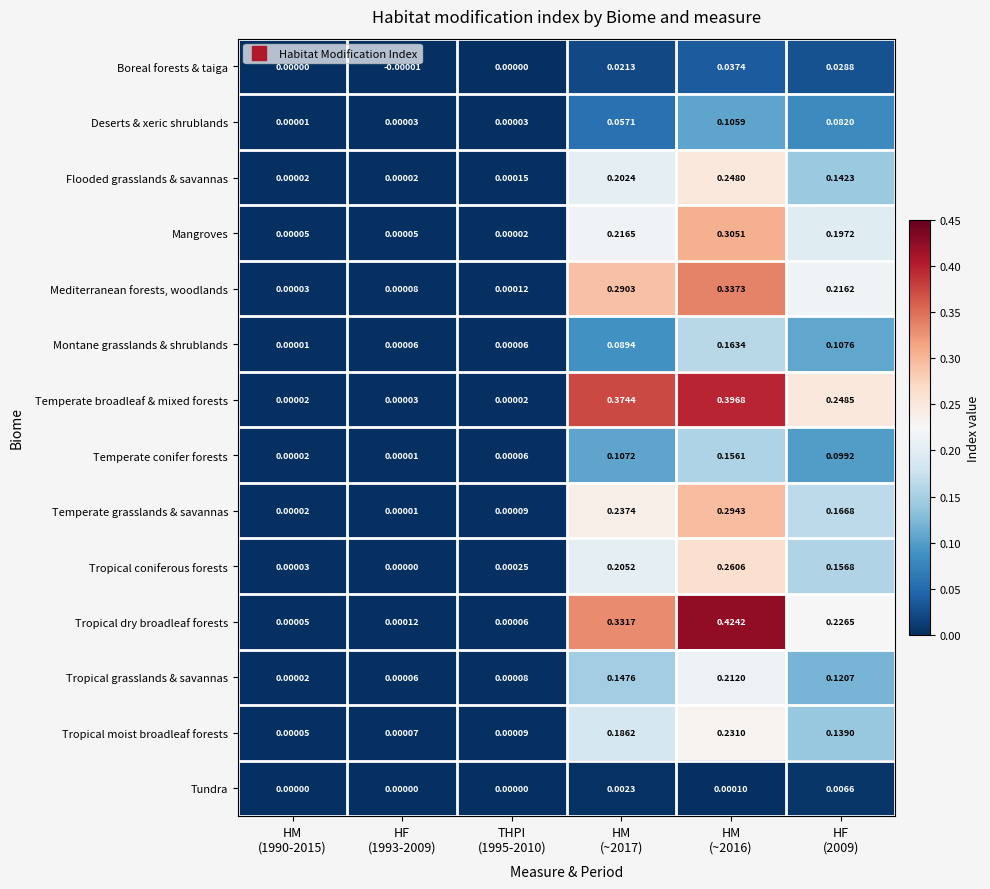

Which series has the largest range (max minus min)?

Tropical dry broadleaf forests